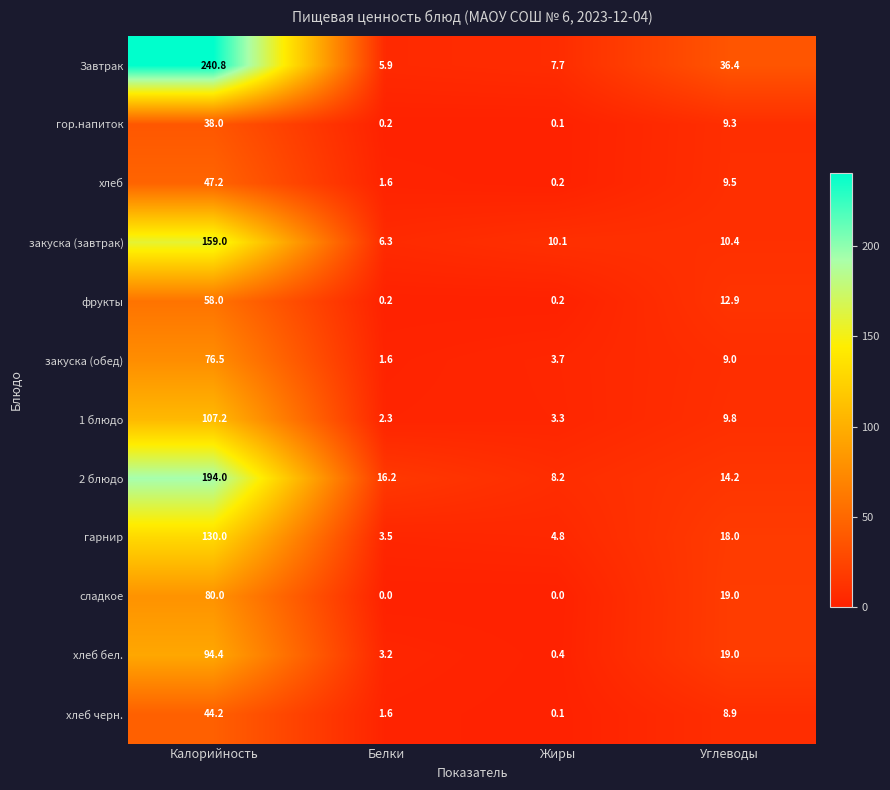

Which series changed the most between Белки and Жиры?

2 блюдо